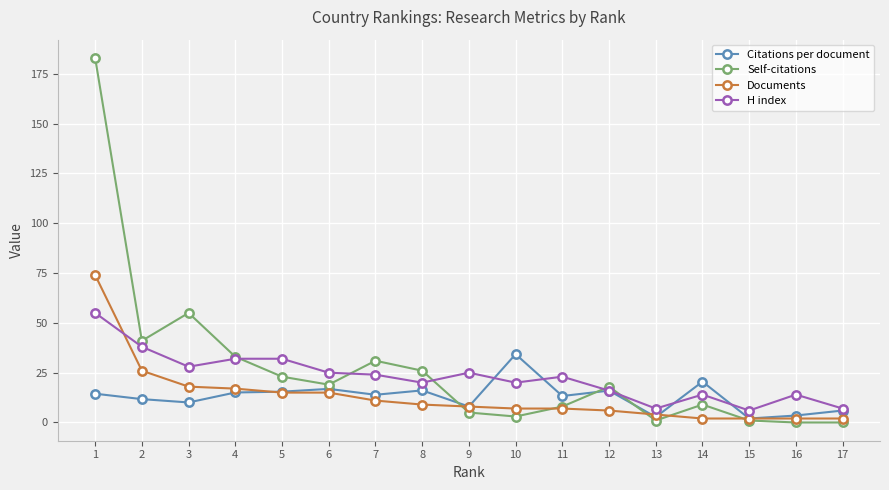

Where do Citations per document and H index first cross each other?

9 and 10